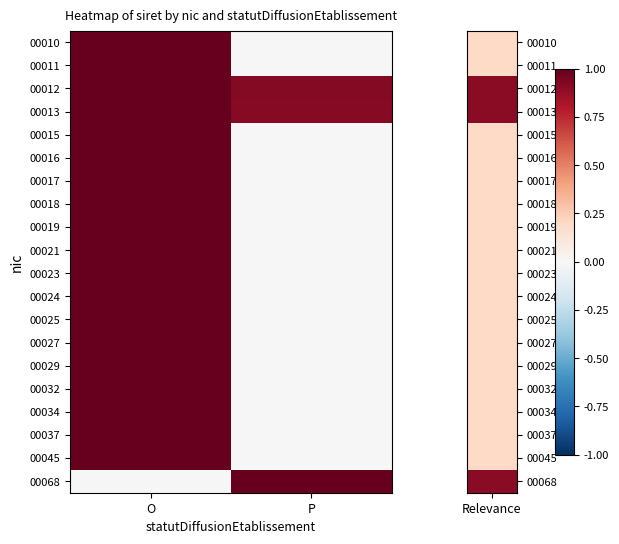

How many data points does each series have?

2